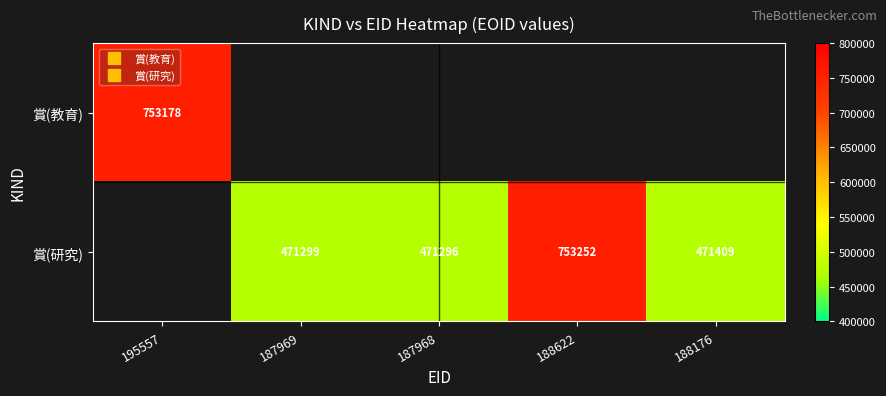

How many data points does each series have?

5